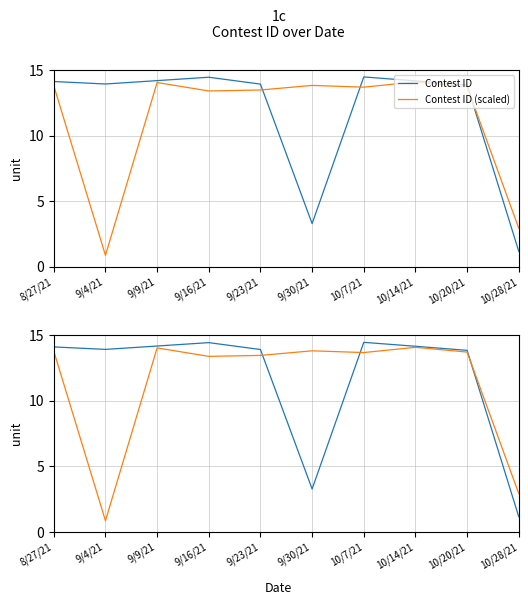

What value does the Contest ID (scaled) series have at 9/9/21?

14.0